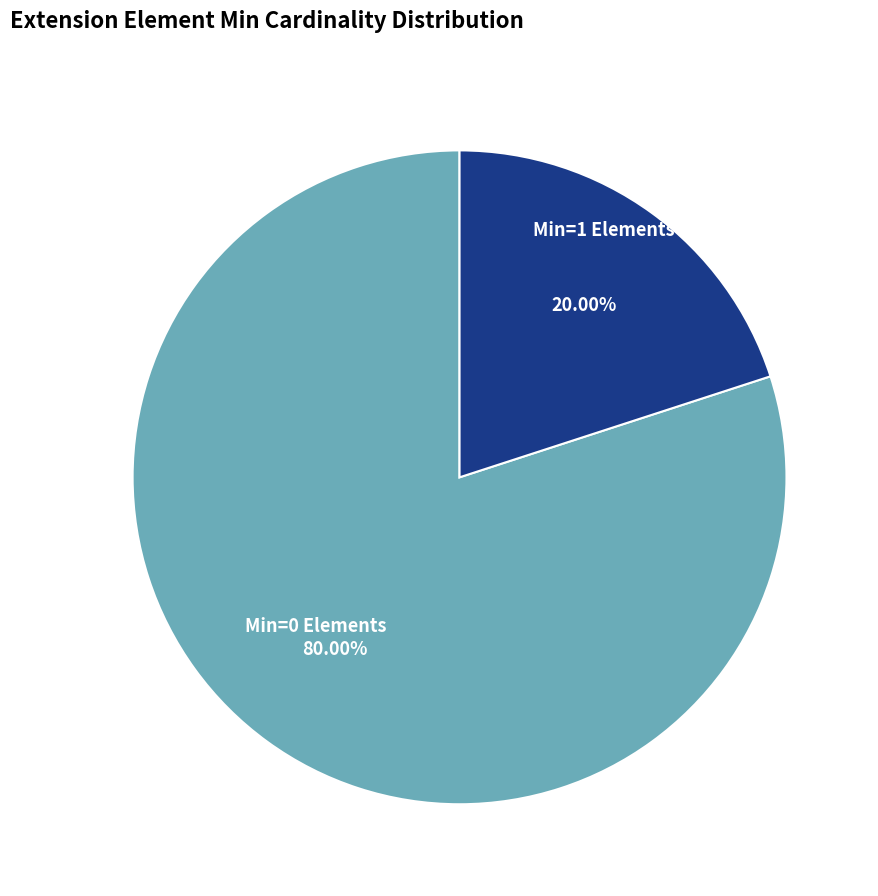

Approximately how many times larger is the value at Min=0 Elements compared to Min=1 Elements?

4.0